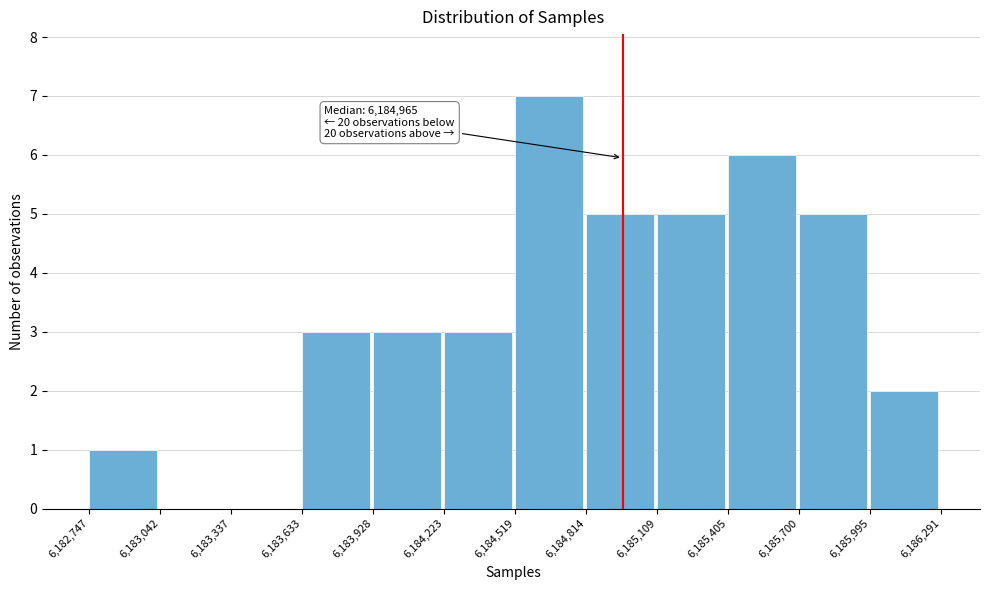

Over which range of the x-axis is the bar tallest?

6,184,519 to 6,184,814